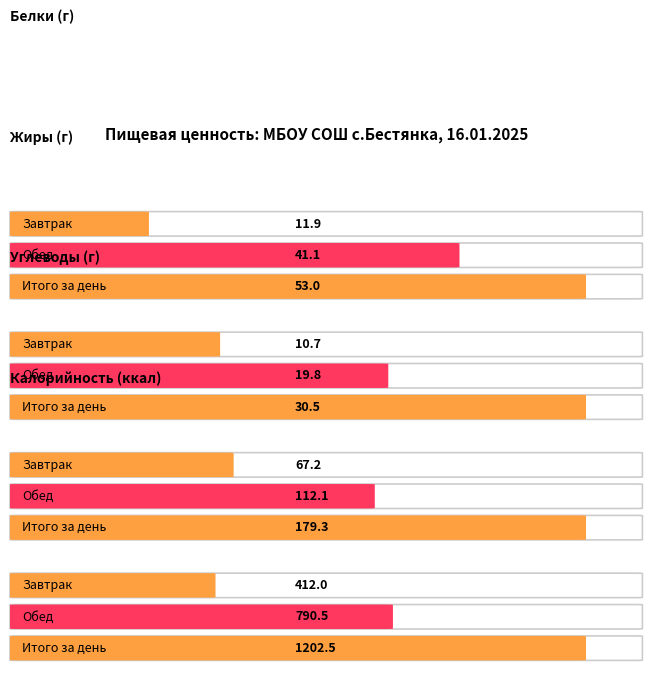

How many data points does each series have?

3